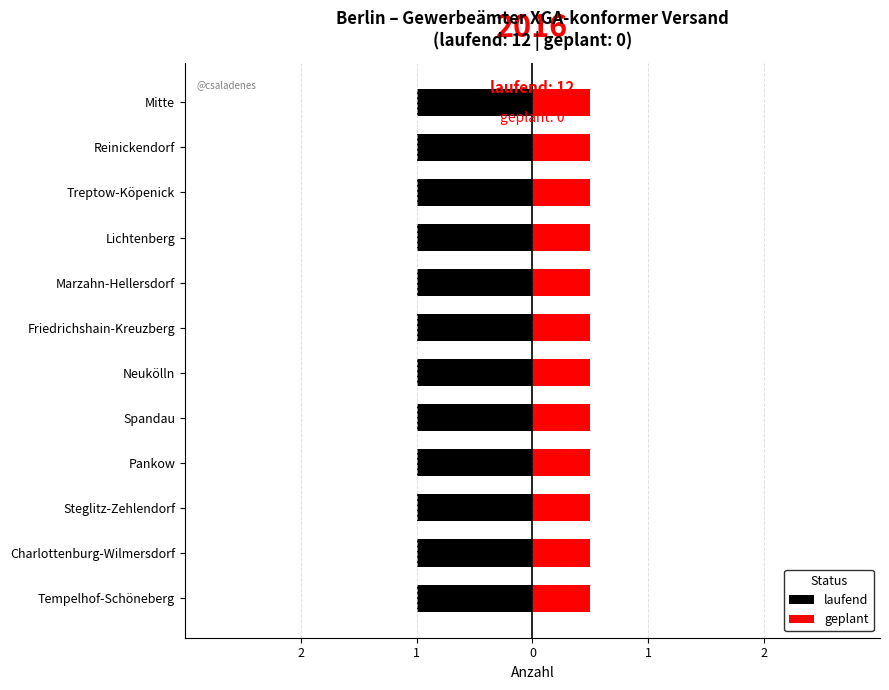

Which category has the highest value across all series?

Tempelhof-Schöneberg